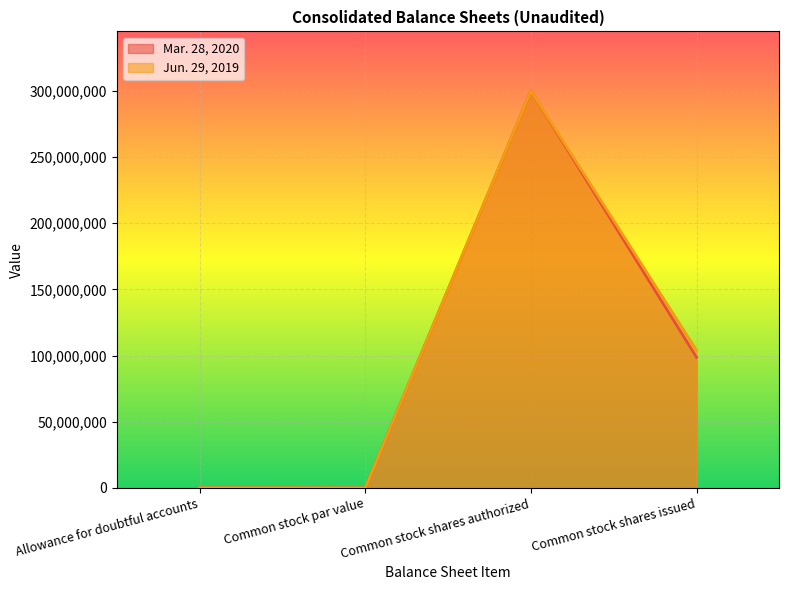

How many data points in Jun. 29, 2019 are less than 104037769?

2